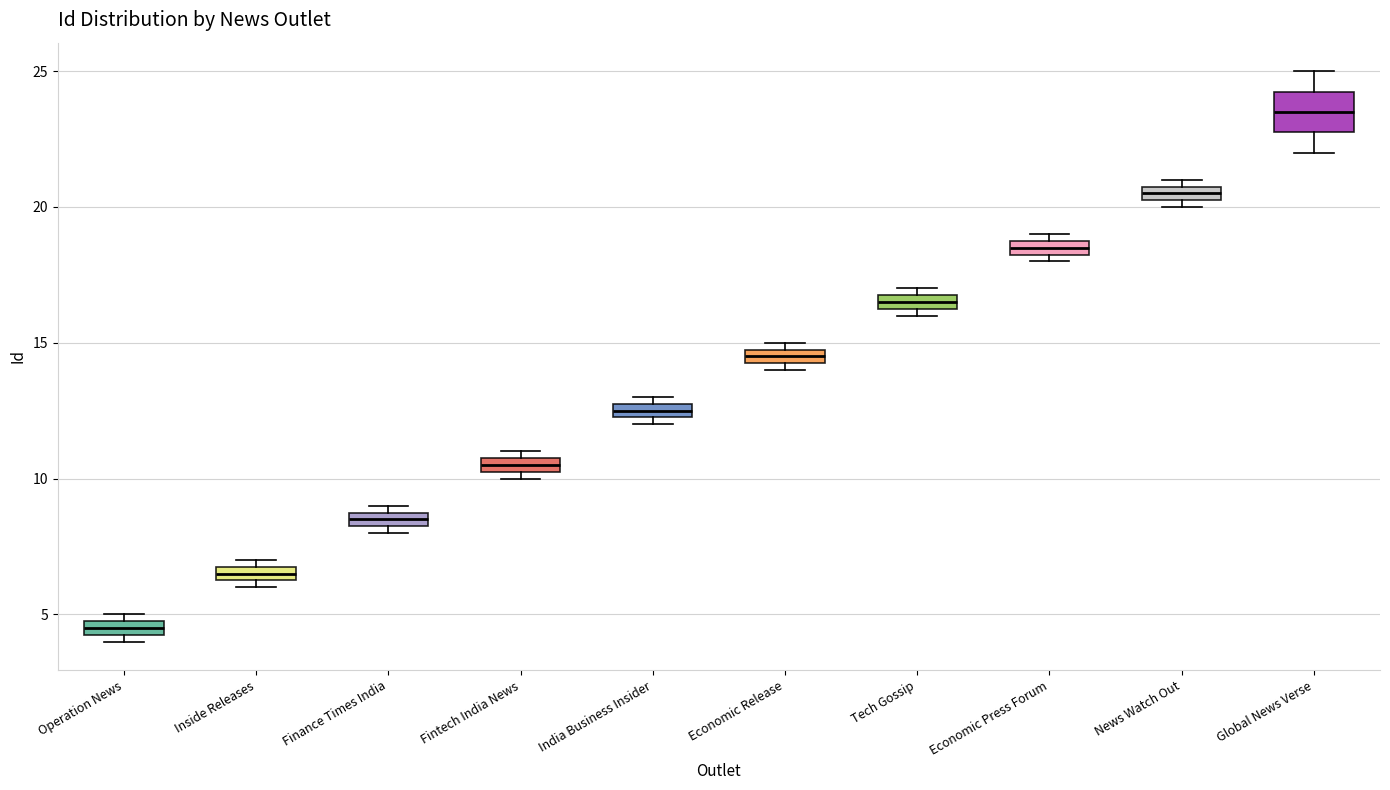

Which box is the tallest, from its lower edge to its upper edge?

Global News Verse